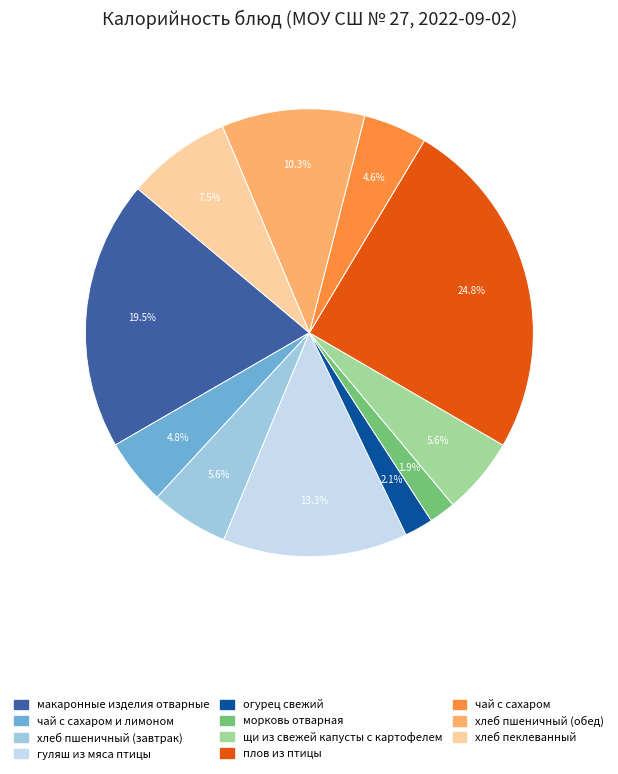

The морковь отварная slice represents 15% of the pie. True or false?

False